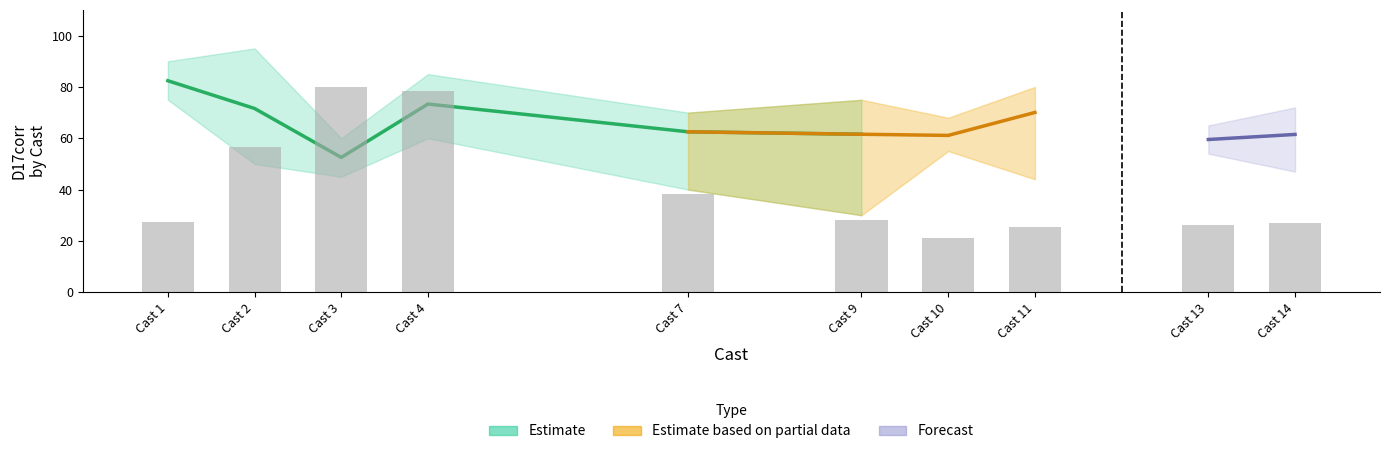

Is it true that the value at Cast 9 is 19.3?

False